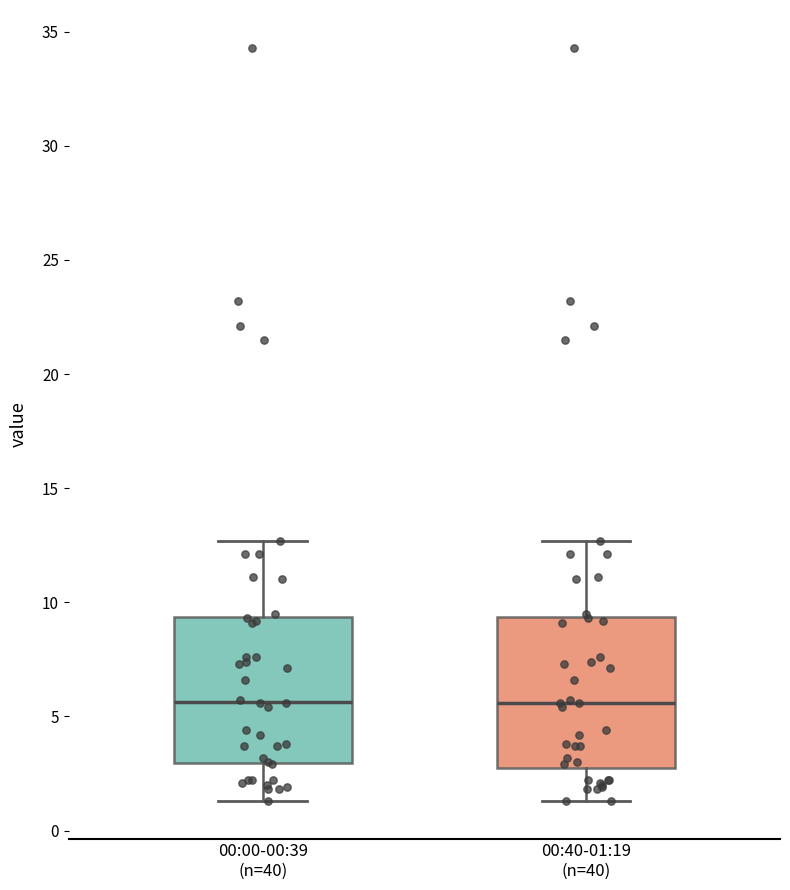

Reading left to right, transcribe this box plot: for each box, give where its median line is, the range the box spans, and where its two whiskers end, as read against the y-axis. The values are not printed on the chart, so give them approximately, as read against the axis.

00:00-00:39 (n=40): median 5.5, box 3.0 to 9.5, whiskers 1.5 to 12.5
00:40-01:19 (n=40): median 5.5, box 2.5 to 9.5, whiskers 1.5 to 12.5